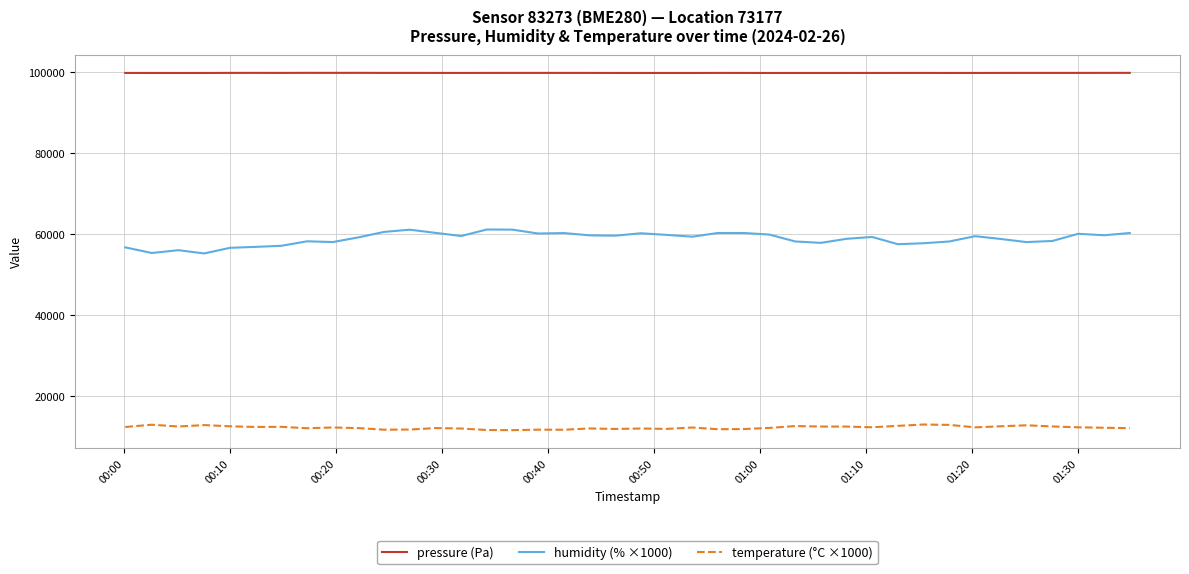

List the series in order of their overall mean, highest first.

pressure (Pa), humidity (% ×1000), temperature (°C ×1000)